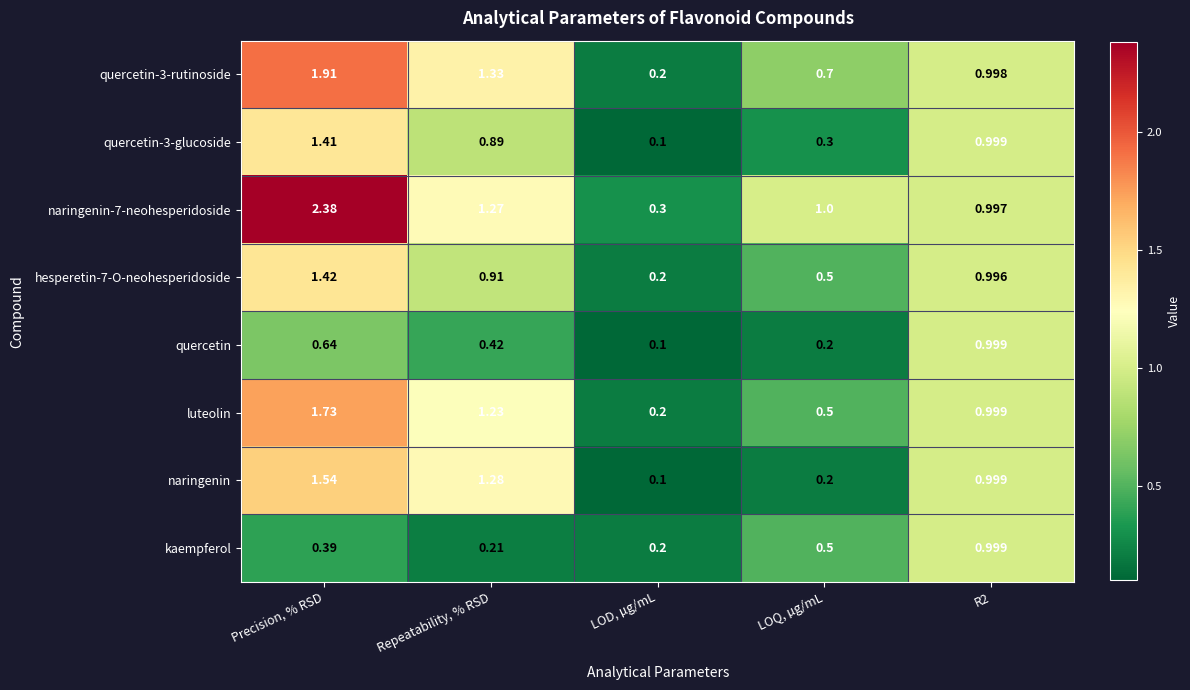

At which label is luteolin closest to 0?

LOD, µg/mL